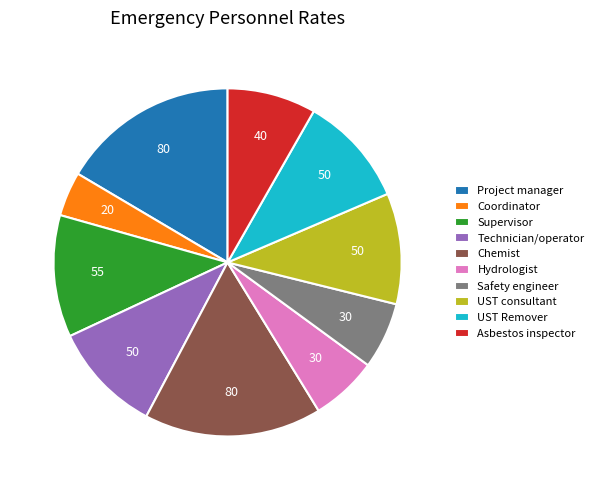

Do Chemist and Supervisor together represent more than half of the pie?

No